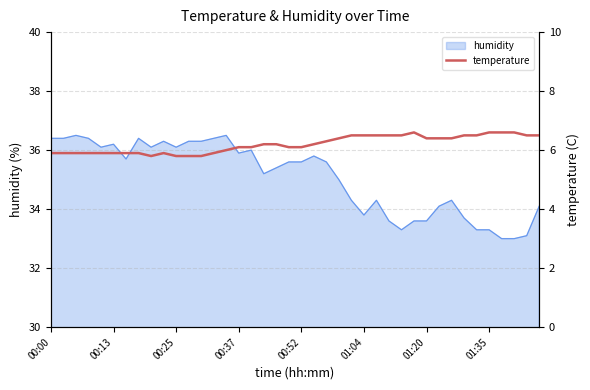

True or false: humidity has a value of 36.4 at 00:00.

True